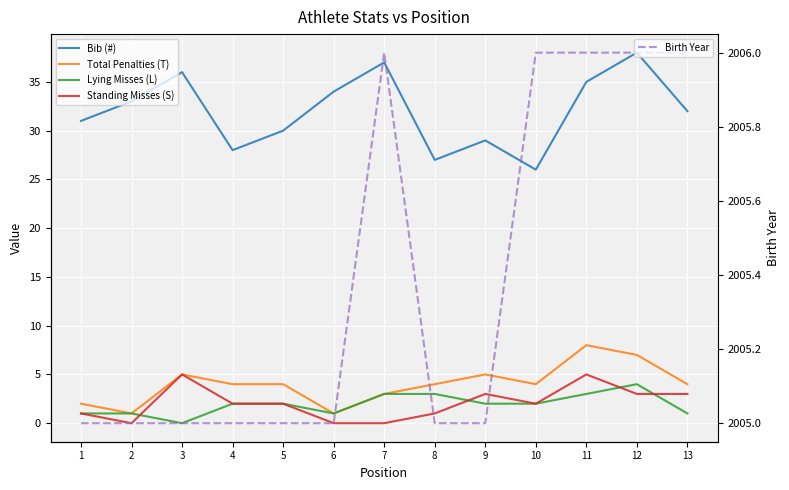

The value of Birth Year at 1 is 3542. True or false?

False